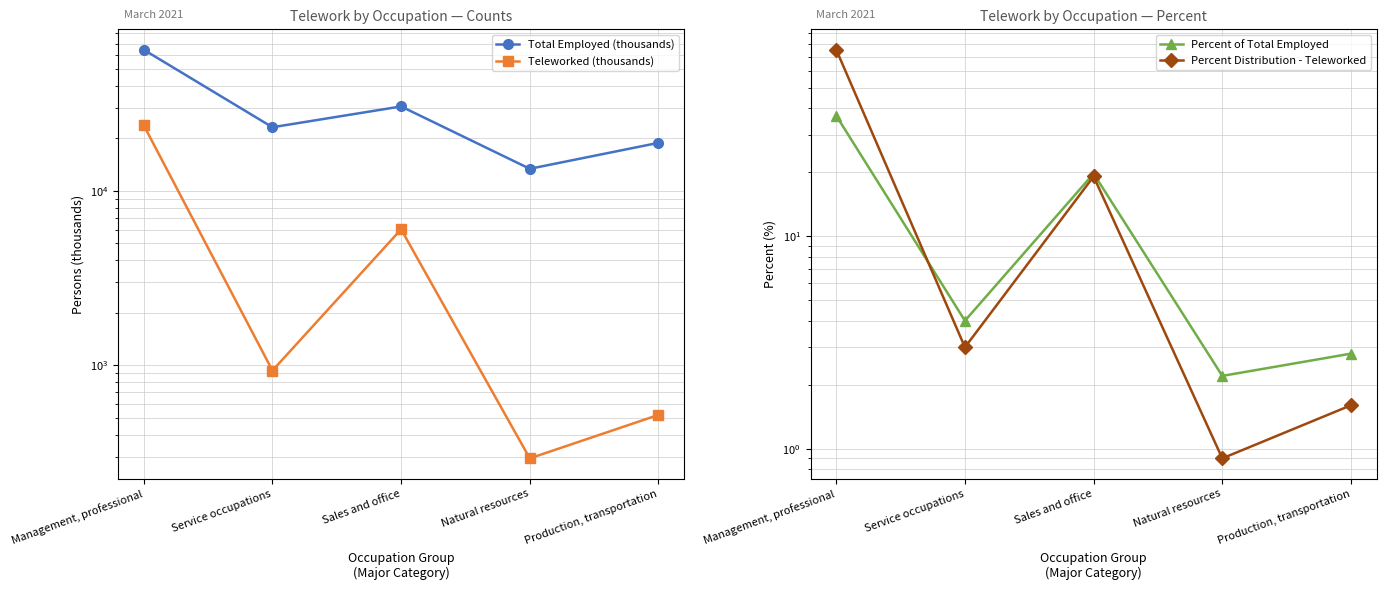

What are all the series names shown in the legend?

Total Employed (thousands), Teleworked (thousands), Percent of Total Employed, Percent Distribution - Teleworked